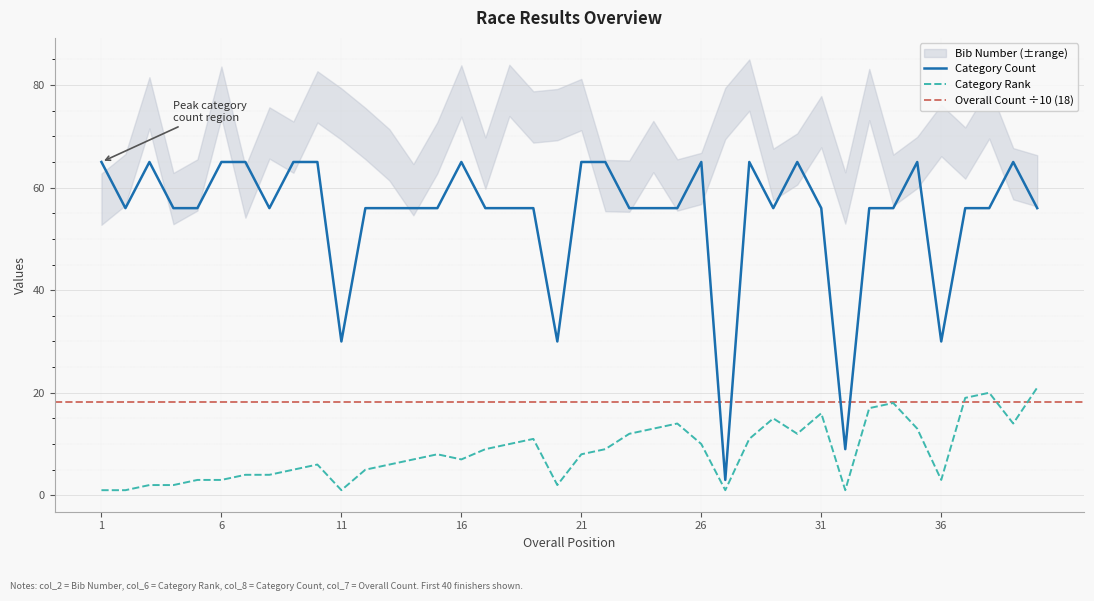

What is the difference between the maximum and minimum values in the Category Rank series?

20